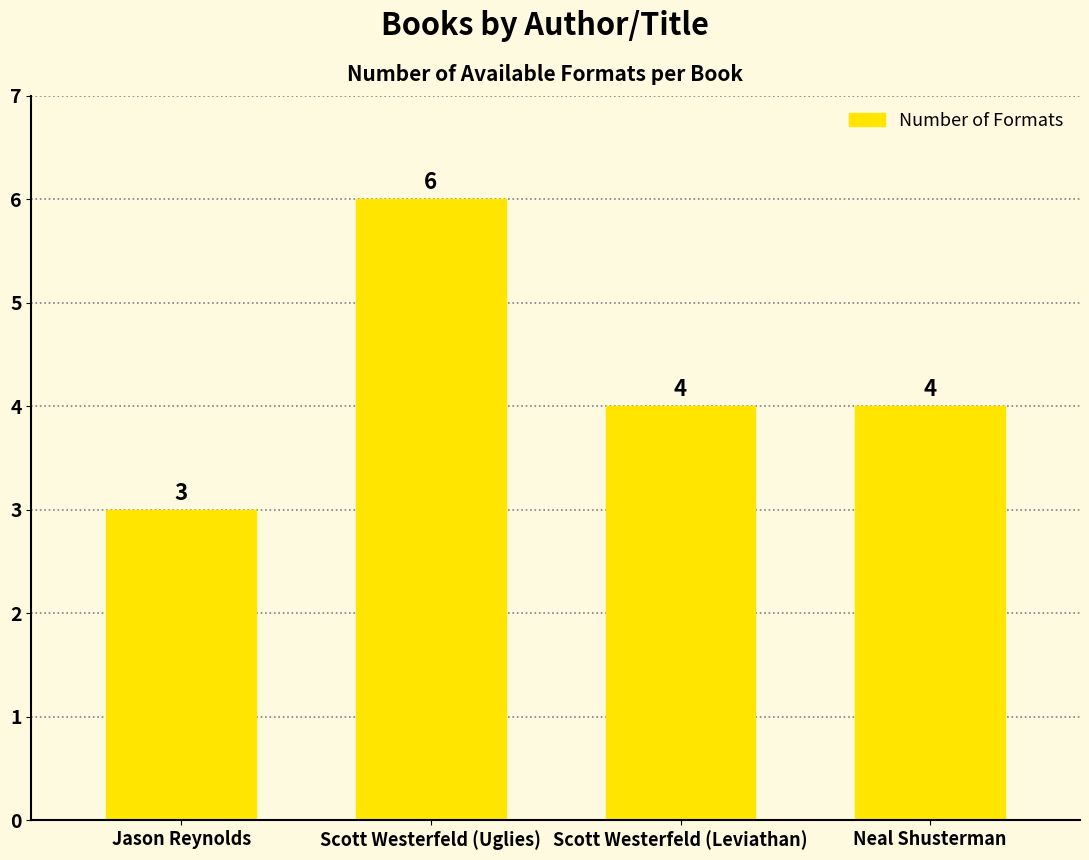

True or false: the data shows 1 at Jason Reynolds.

False